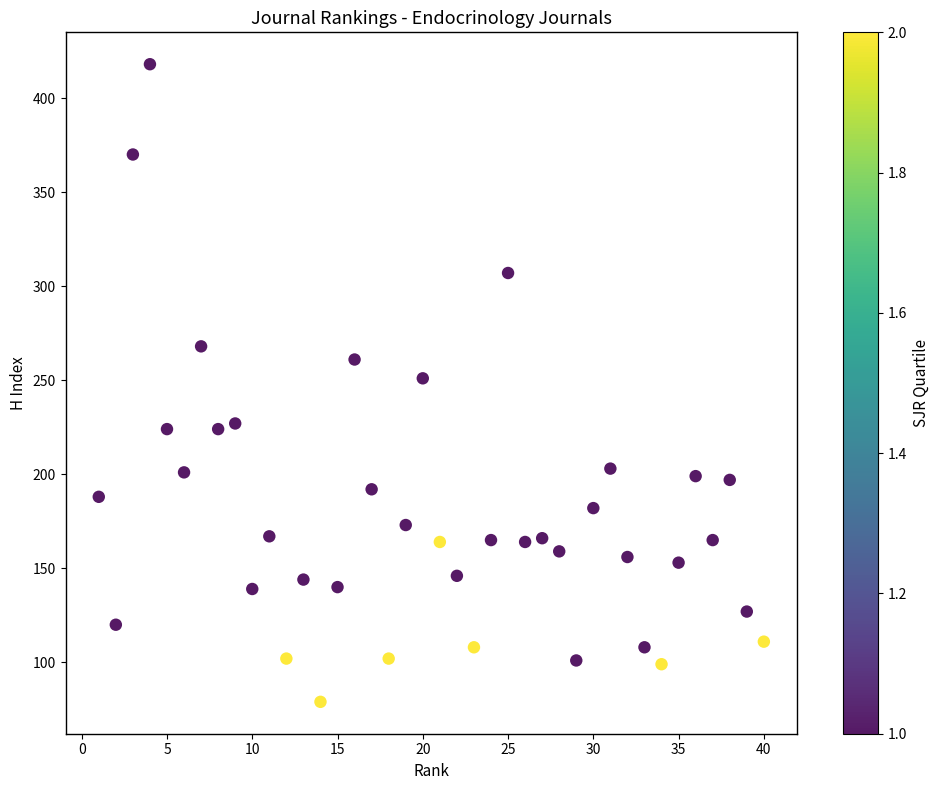

What is the range of Y values (max minus min)?

339